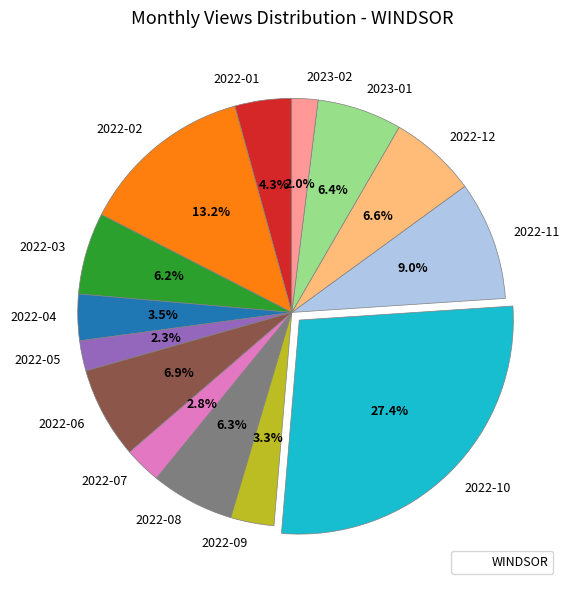

Approximately how many times larger is the value at 2022-06 compared to 2023-01?

1.1